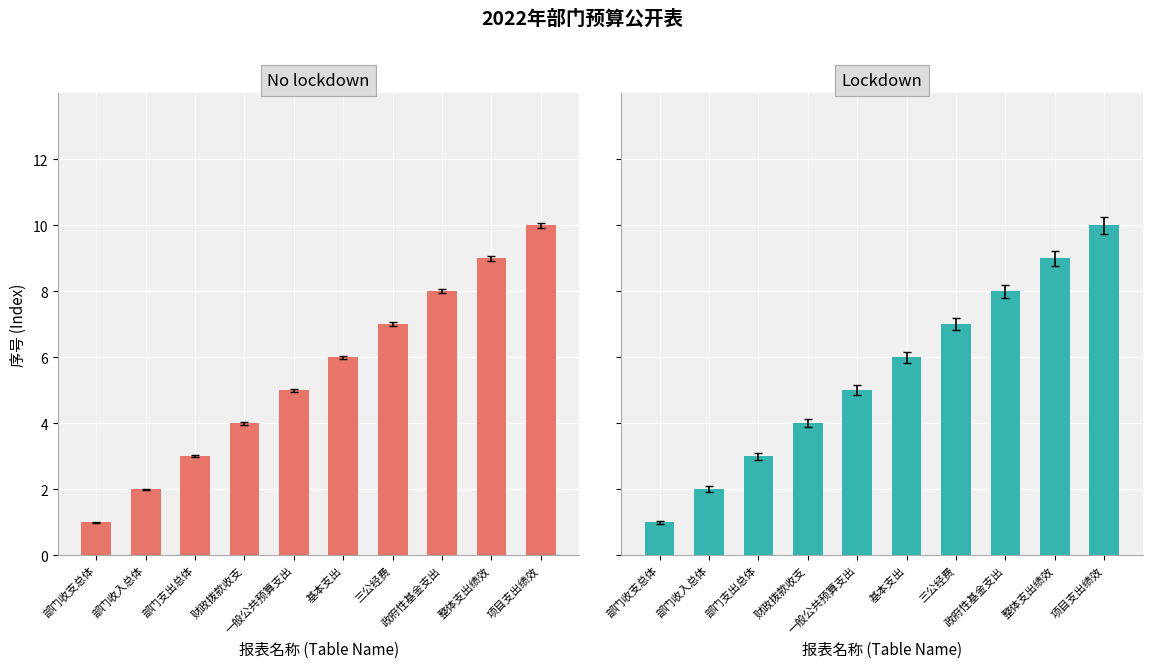

Reading left to right, what are all the values shown in this chart?

No lockdown: 部门收支总体=1	部门收入总体=2	部门支出总体=3	财政拨款收支=4	一般公共预算支出=5	基本支出=6	三公经费=7	政府性基金支出=8	整体支出绩效=9	项目支出绩效=10
Lockdown: 部门收支总体=1	部门收入总体=2	部门支出总体=3	财政拨款收支=4	一般公共预算支出=5	基本支出=6	三公经费=7	政府性基金支出=8	整体支出绩效=9	项目支出绩效=10